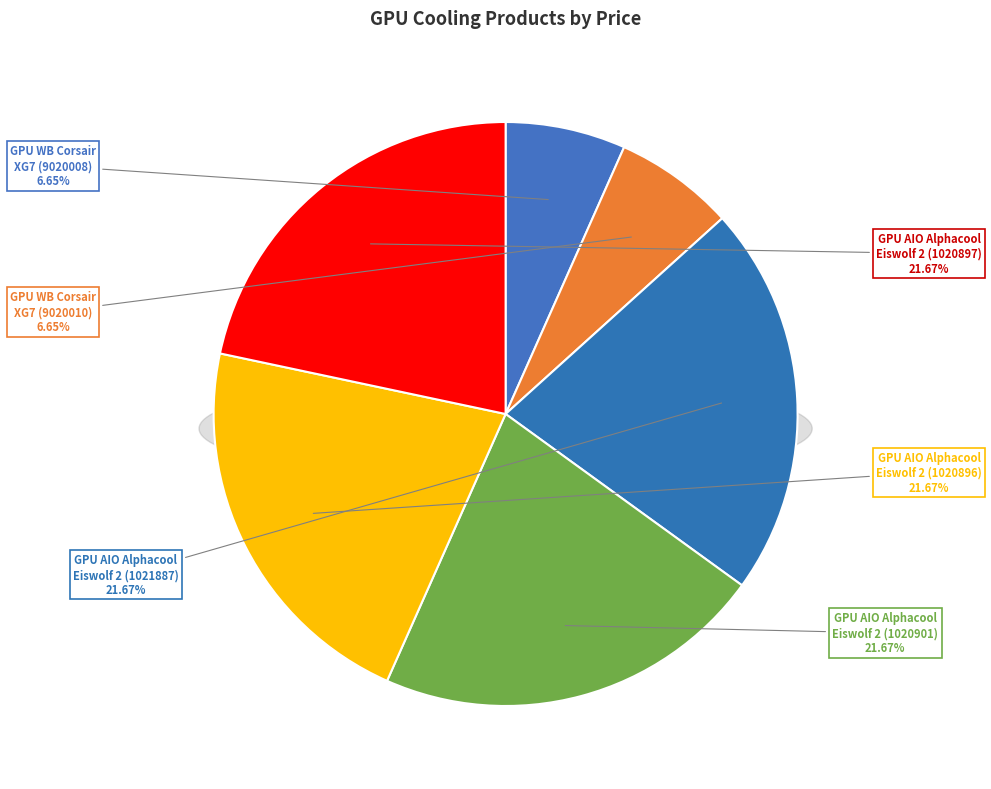

True or false: GPU Water Block Corsair Hydro XG7 RGB (CRS-ACC-9020008-WW) accounts for 1% of the total.

False